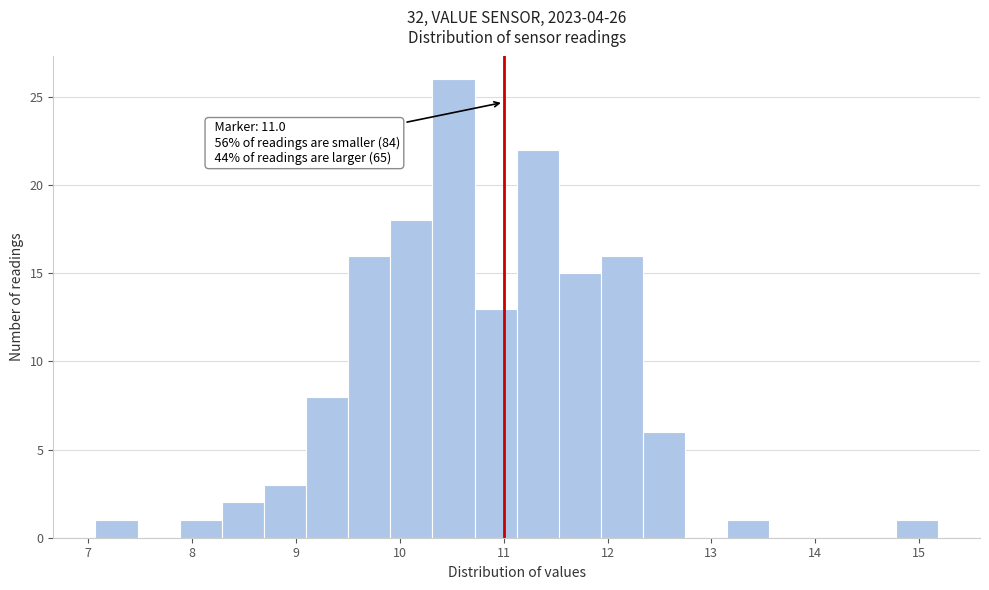

Over which range of the x-axis is the bar tallest?

10.3 to 10.7